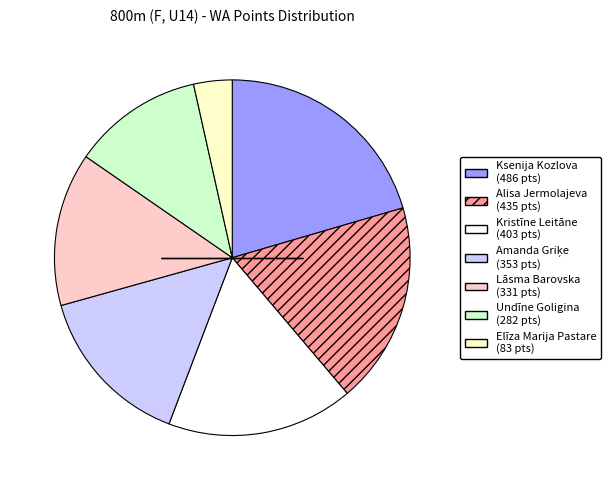

Is it true that Undīne Goligina is 12% of the pie?

True